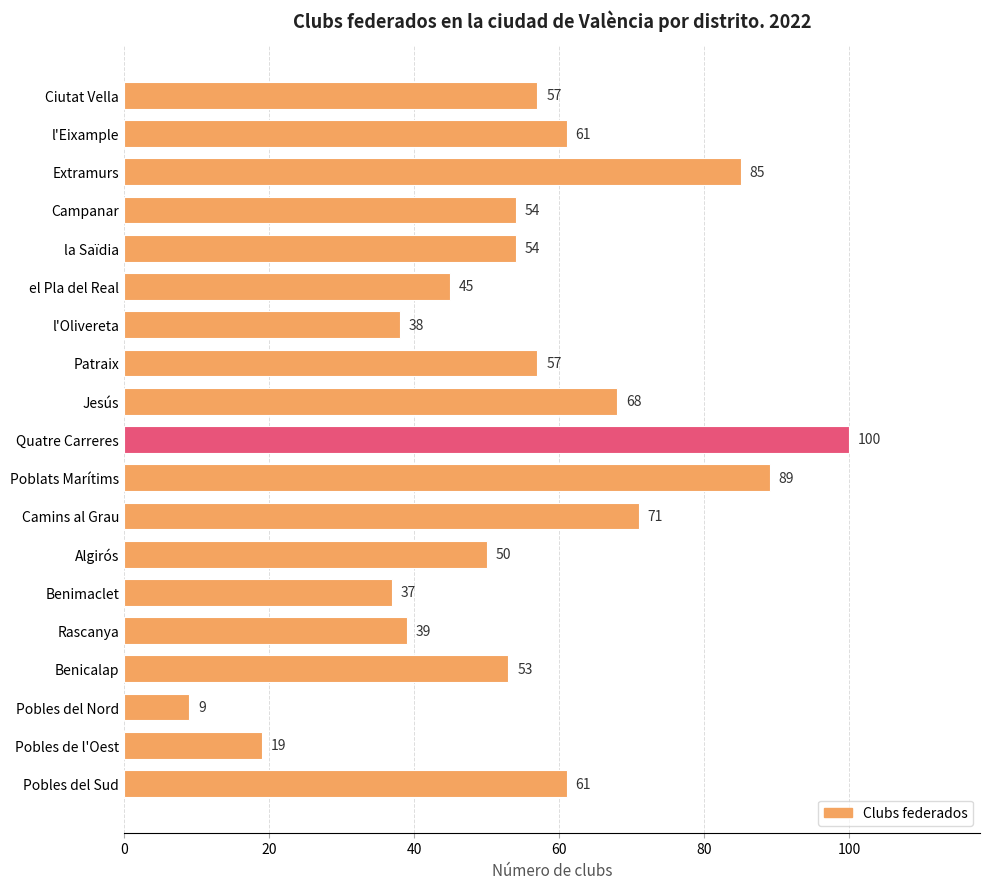

What is the sum of all values?

1047